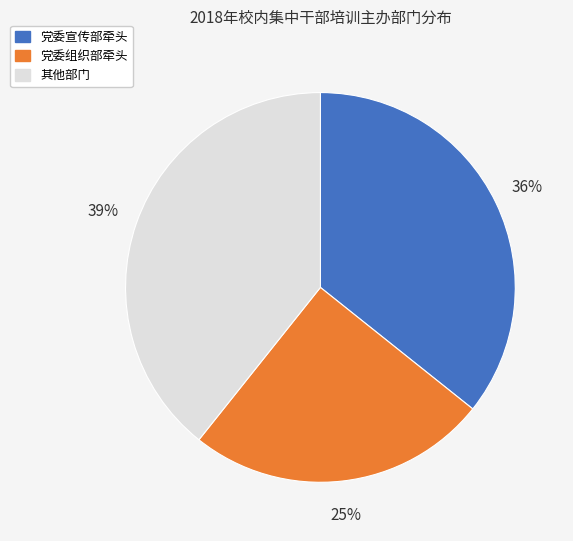

Between 其他部门 and 党委宣传部牵头, which is larger?

其他部门